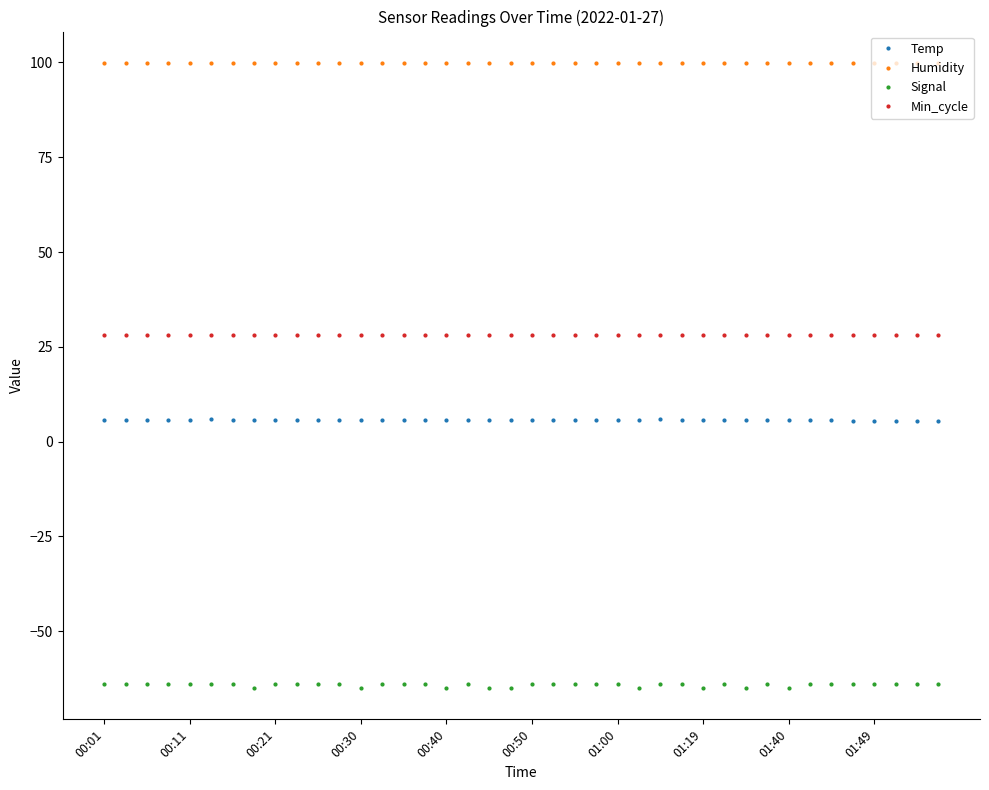

What is the value of the Min_cycle point at the 11th from the left?

28.0